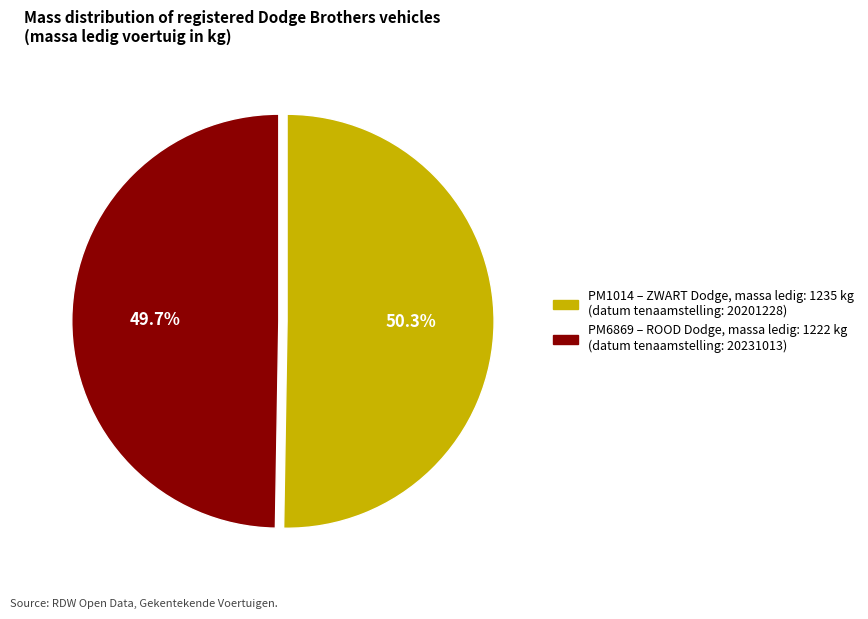

Does any single category account for the majority?

Yes